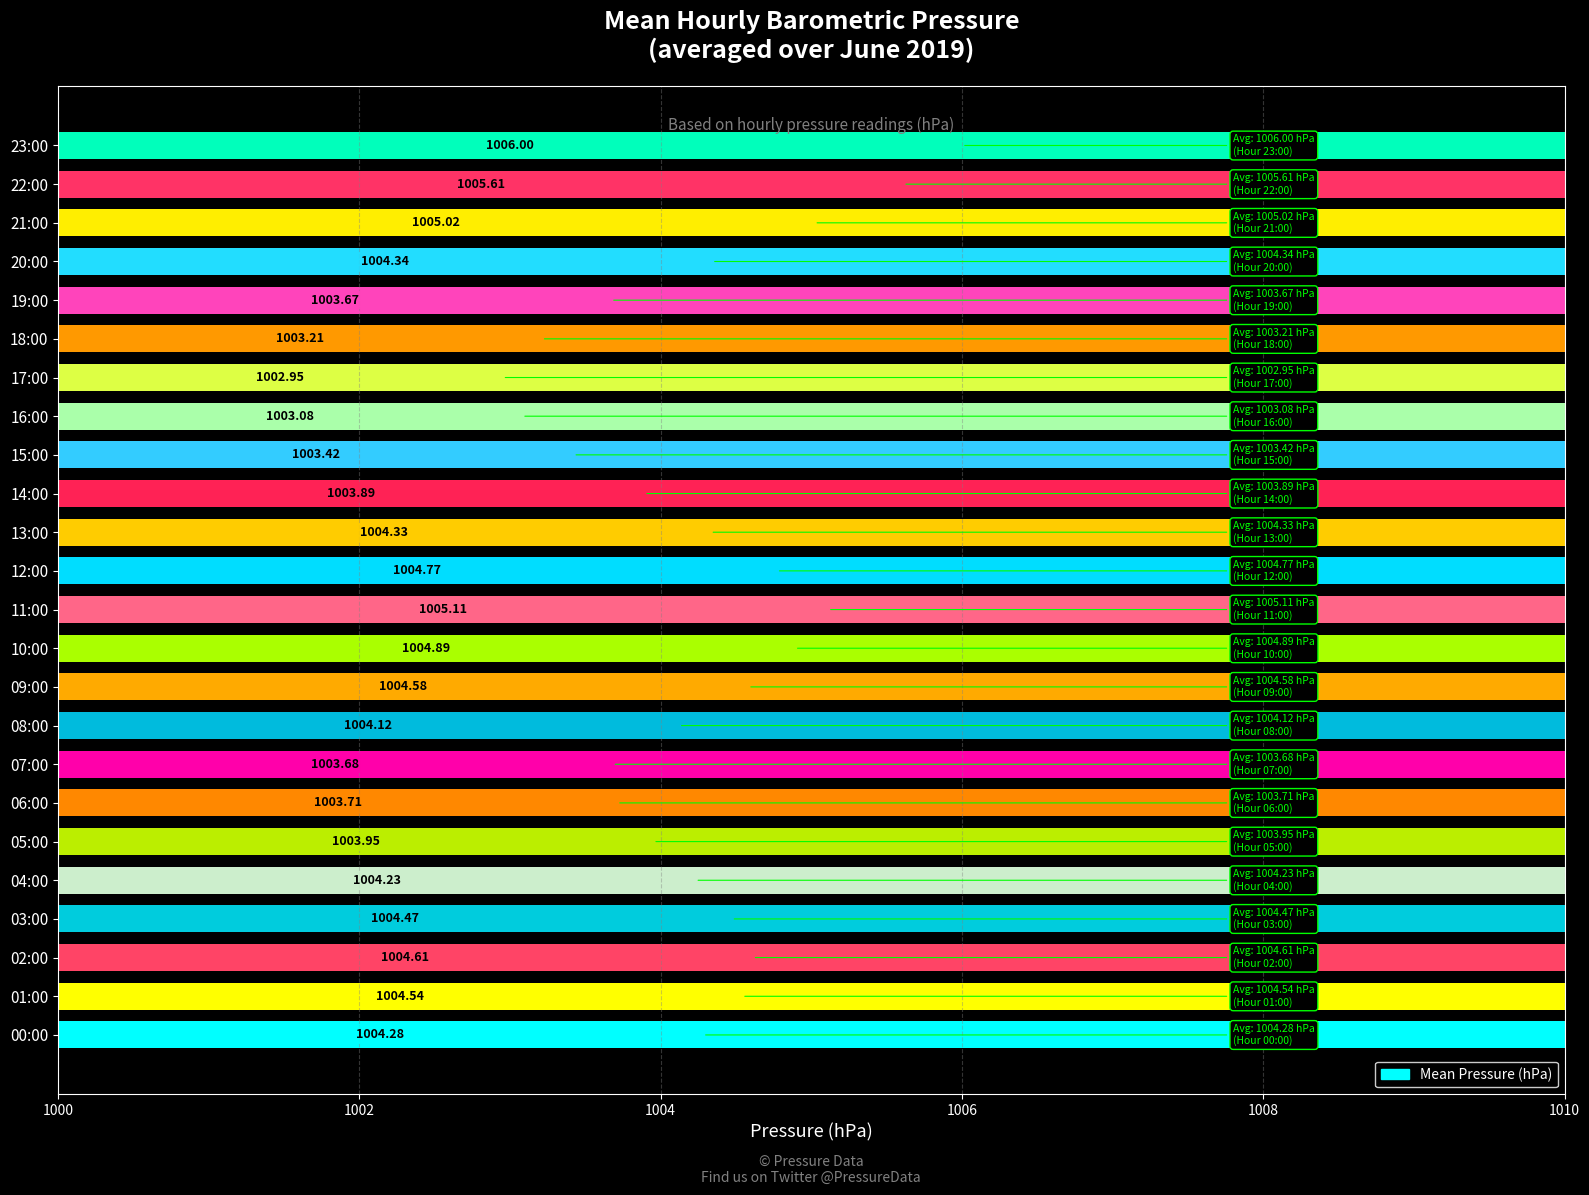

Are the bars horizontal?

Yes